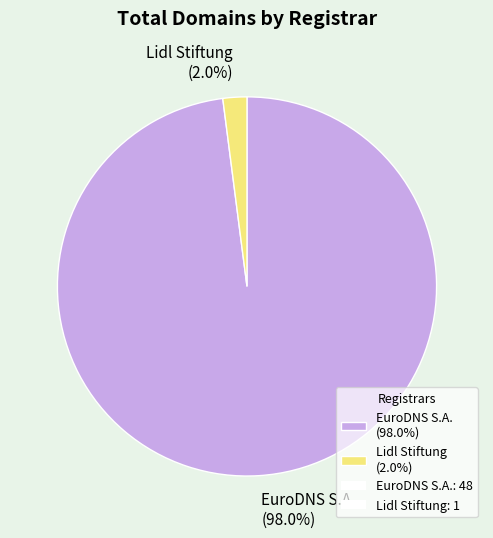

To the nearest percent, what is the average slice percentage?

50%